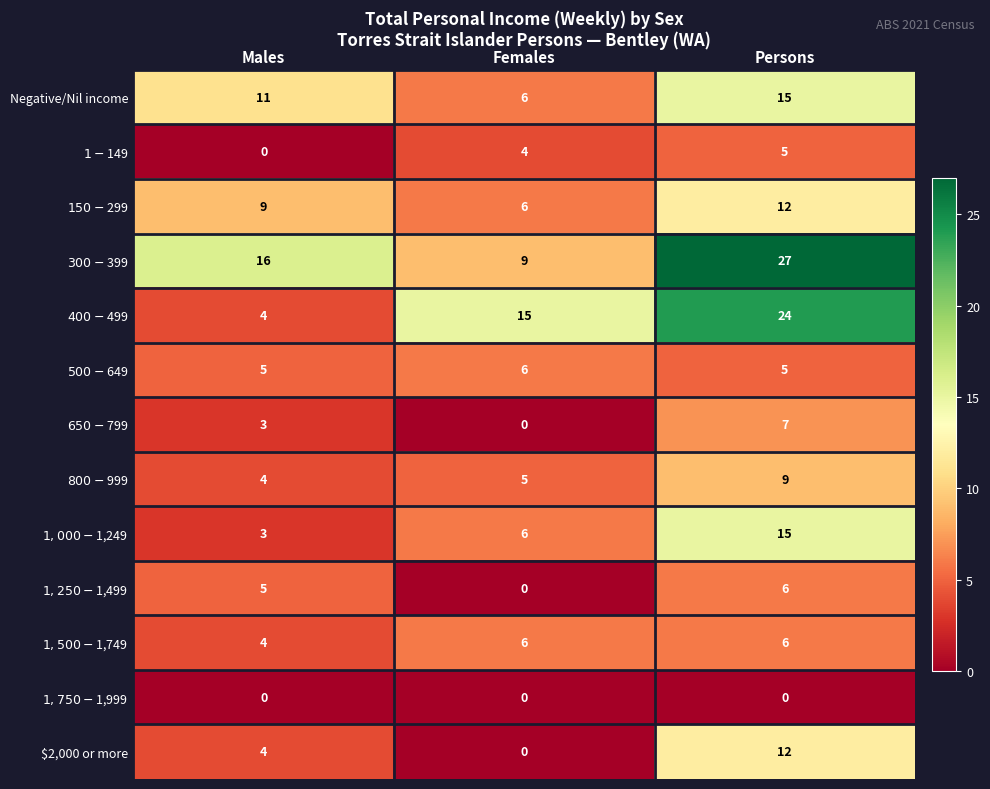

Is it true that Negative/Nil income equals 11 at Males?

True